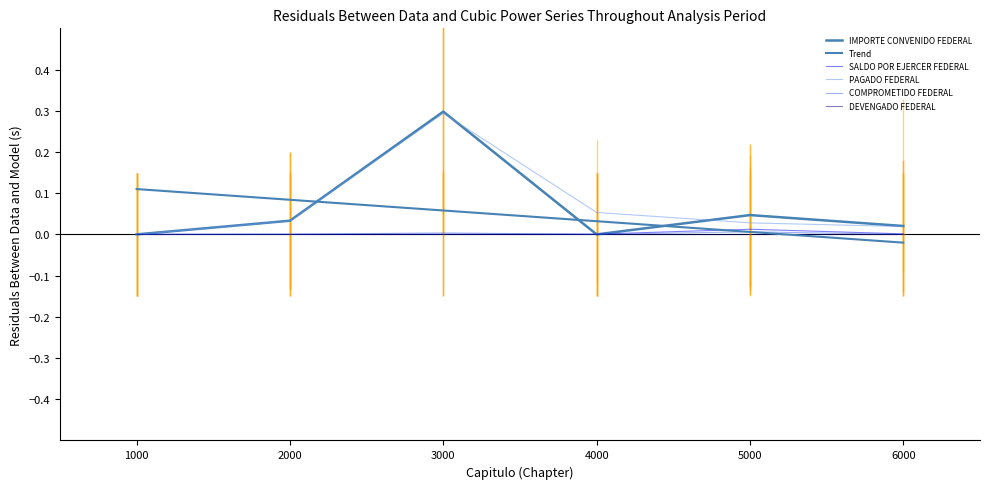

True or false: PAGADO FEDERAL has more than 2 points higher than both neighbors.

False